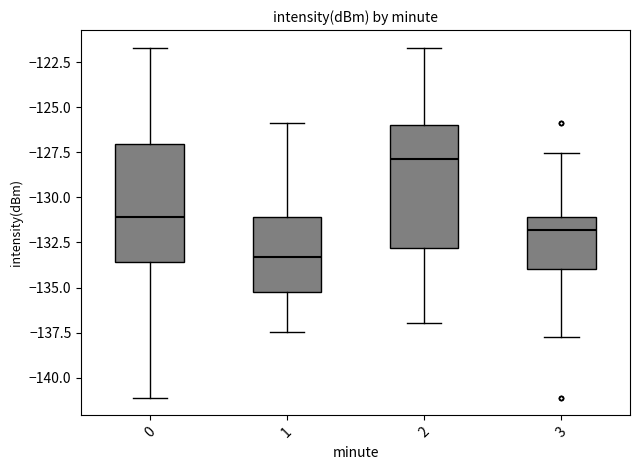

Which box has the lowest median line?

1